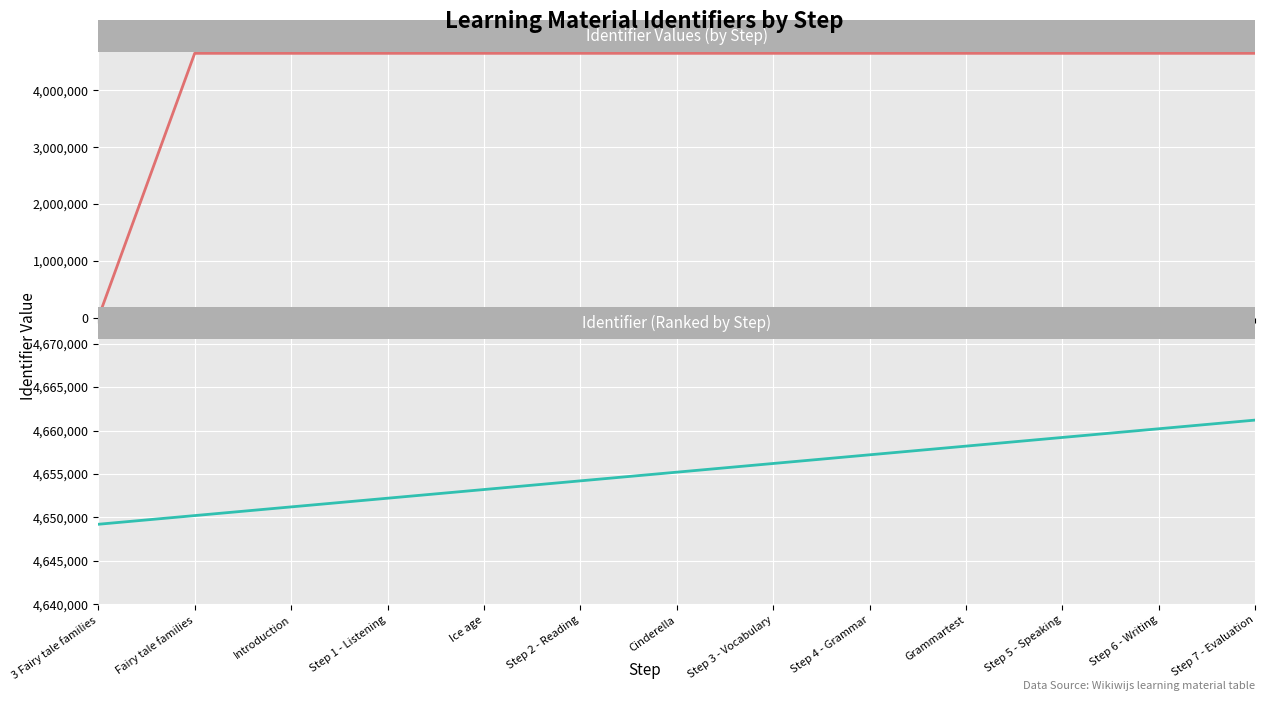

Reading left to right, extract all data points from this chart.

Identifier: 3 Fairy tale families=0	Fairy tale families=4649204	Introduction=4649205	Step 1 - Listening=4649207	Ice age=4649209	Step 2 - Reading=4649212	Cinderella=4649214	Step 3 - Vocabulary=4649215	Step 4 - Grammar=4649218	Grammartest=4649220	Step 5 - Speaking=4649221	Step 6 - Writing=4649223	Step 7 - Evaluation=4649225
Identifier (ranked): 3 Fairy tale families=4649204	Fairy tale families=4650204	Introduction=4651204	Step 1 - Listening=4652204	Ice age=4653204	Step 2 - Reading=4654204	Cinderella=4655204	Step 3 - Vocabulary=4656204	Step 4 - Grammar=4657204	Grammartest=4658204	Step 5 - Speaking=4659204	Step 6 - Writing=4660204	Step 7 - Evaluation=4661204